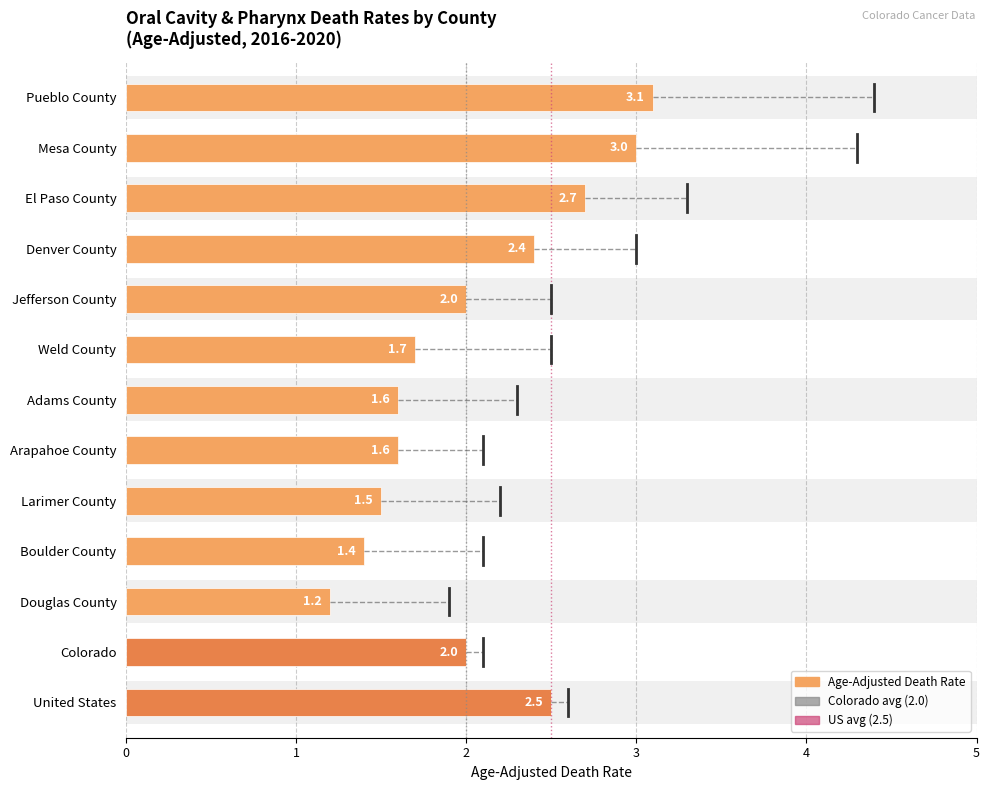

The value of US avg (2.5) at 0 is 1. True or false?

False